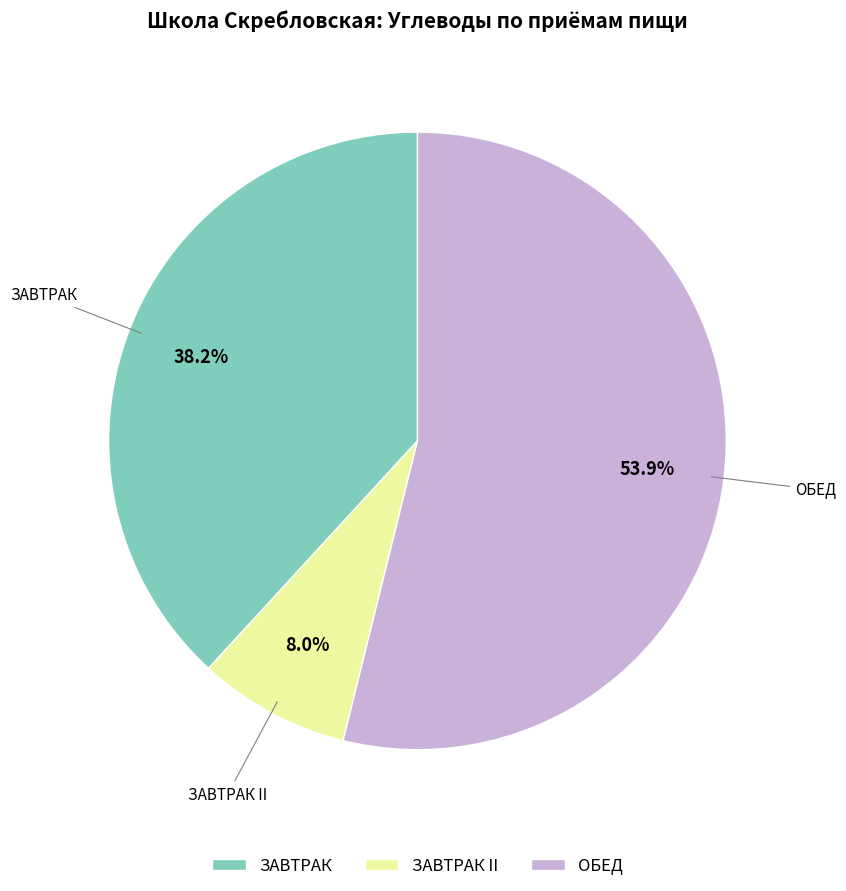

To the nearest percent, what percentage of the pie is ЗАВТРАК?

38%